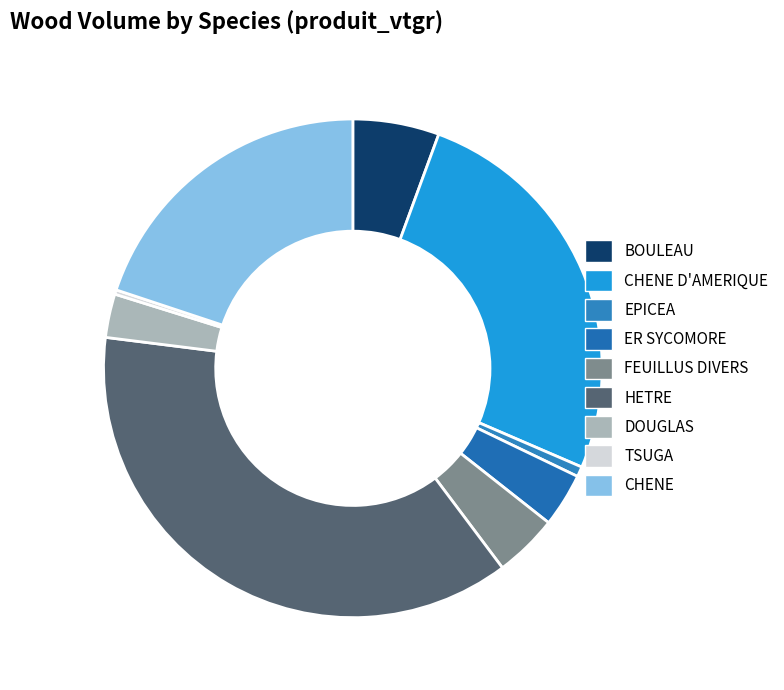

Which slice is the smallest?

TSUGA